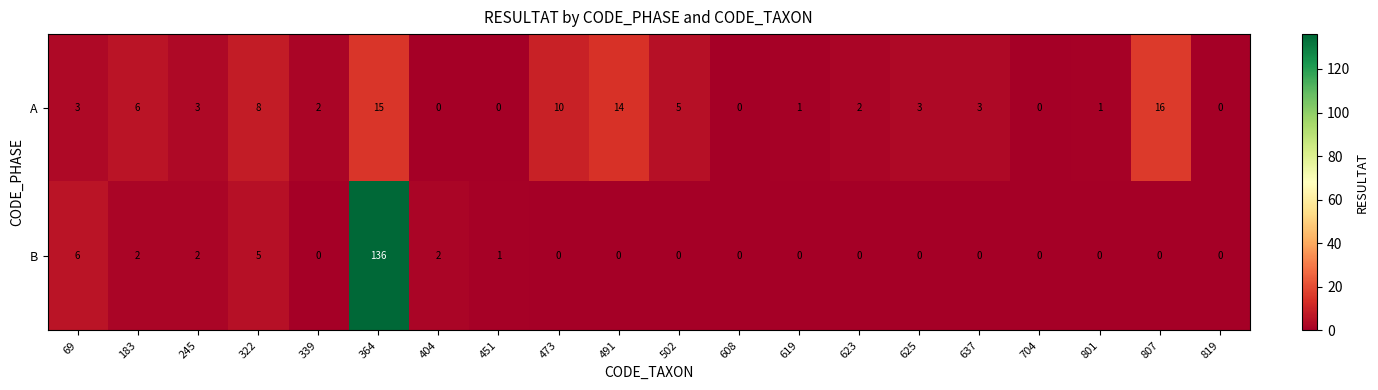

List the series in order of their peak value, highest first.

B, A